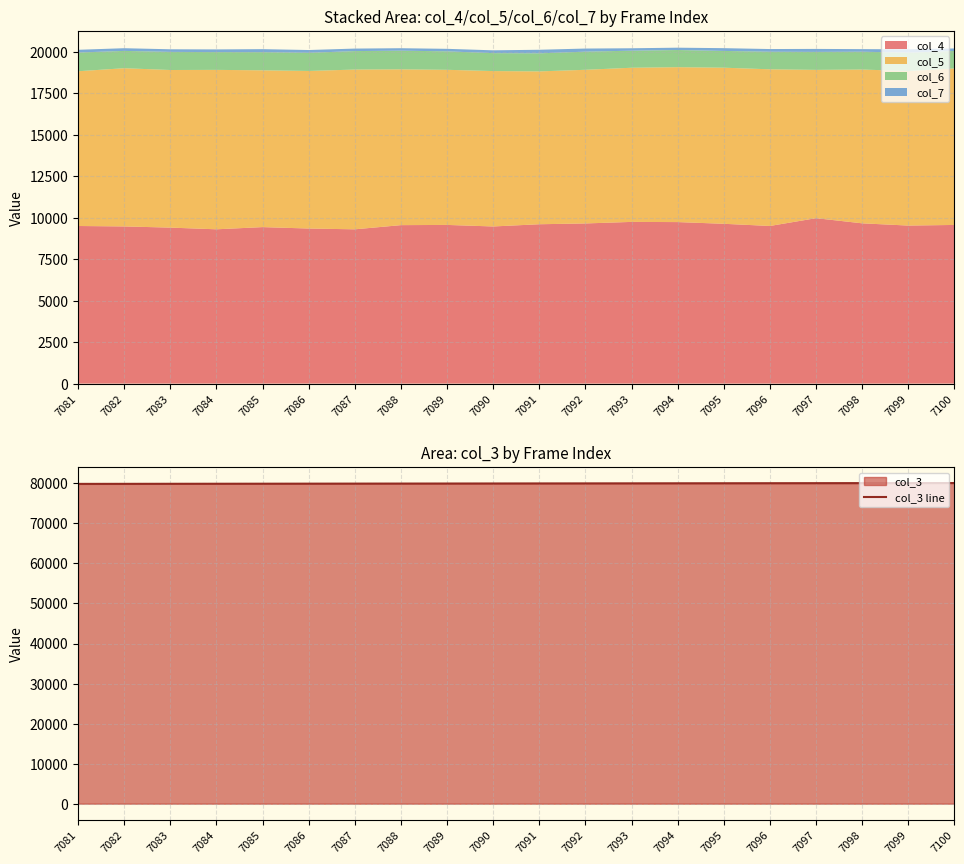

Is it true that the value at 7098 is 80064?

True